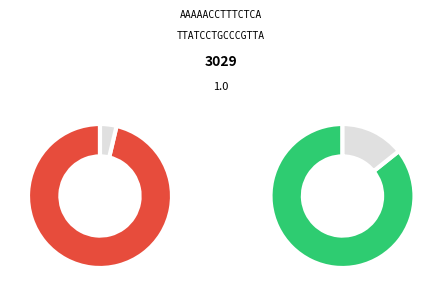

Combined, do 35 and 2 account for over 50%?

No